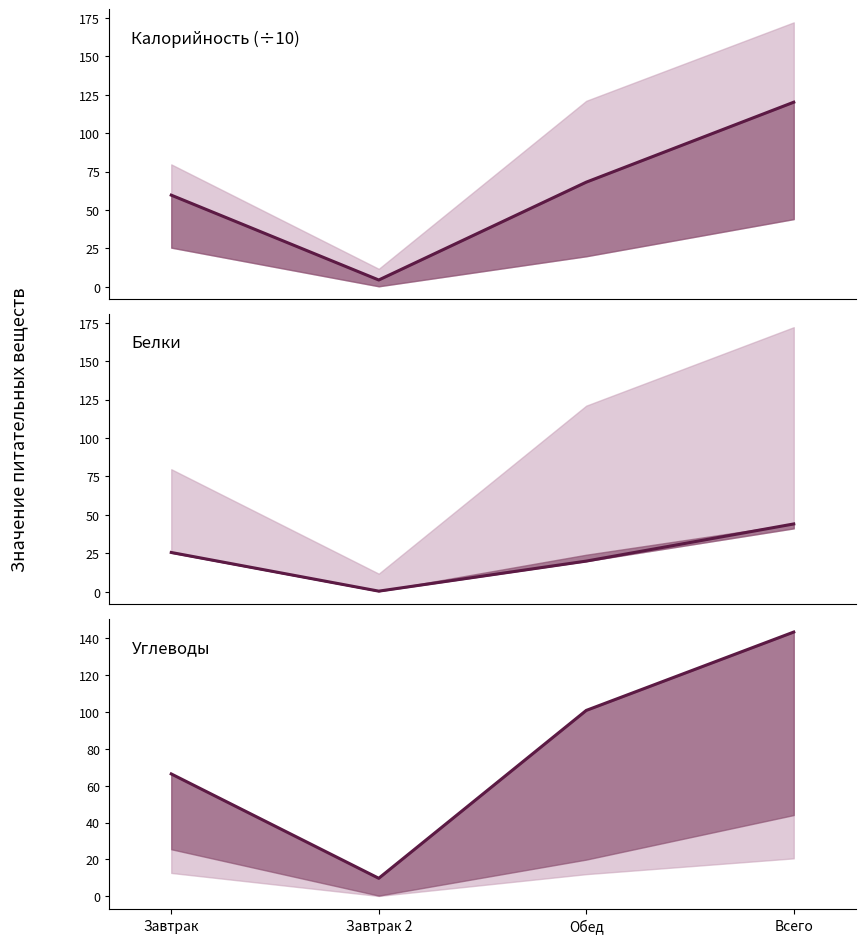

True or false: Углеводы and Калорийность (÷10) intersect in this chart.

False